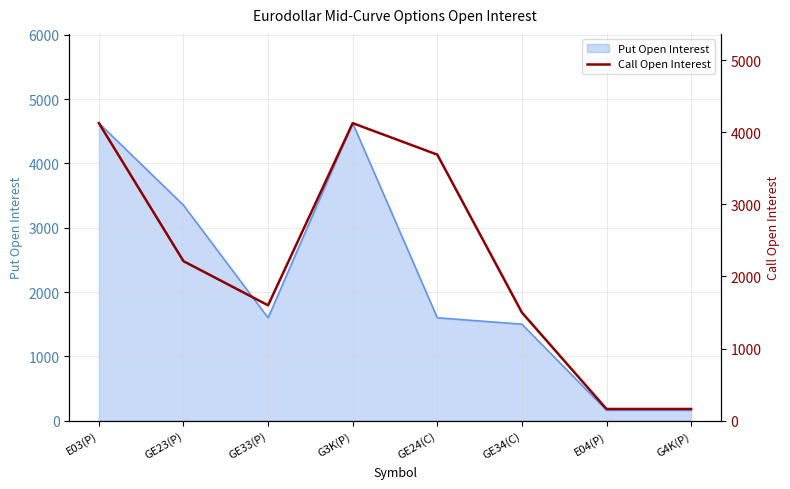

What is the maximum value shown in the chart?

4127